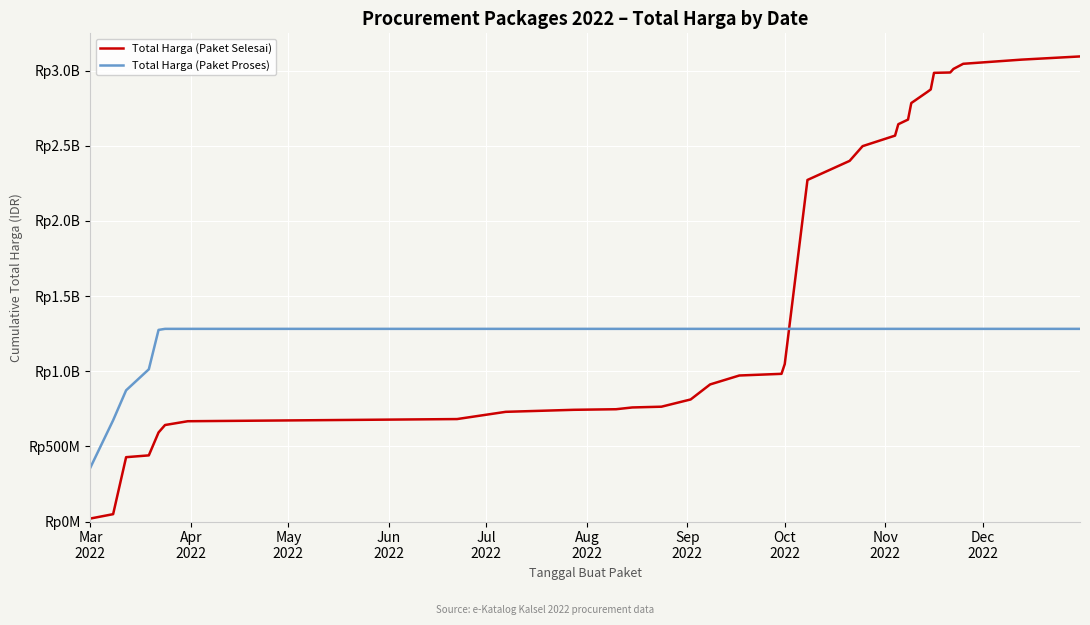

Is this an area chart (filled region under the line)?

No